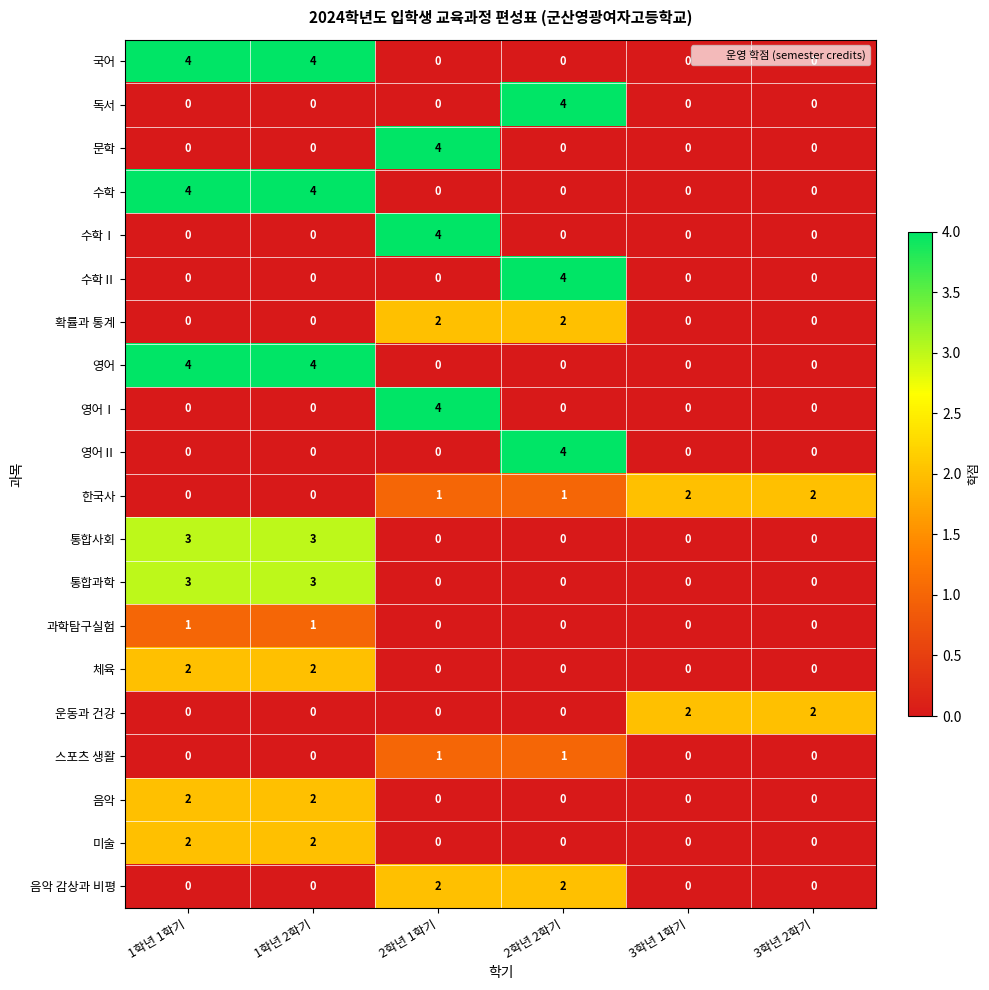

True or false: 영어Ⅱ has a value of 4 at 2학년 2학기.

True